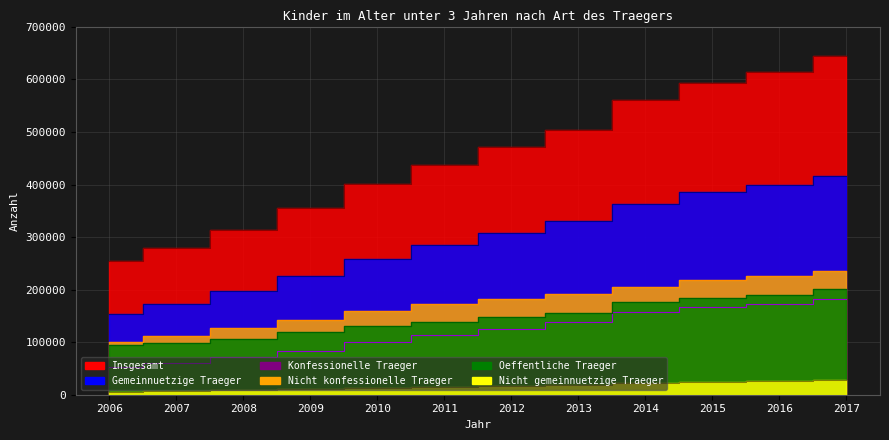

What is the approximate value of Gemeinnuetzige Traeger at 2016, to the nearest 100?

398700